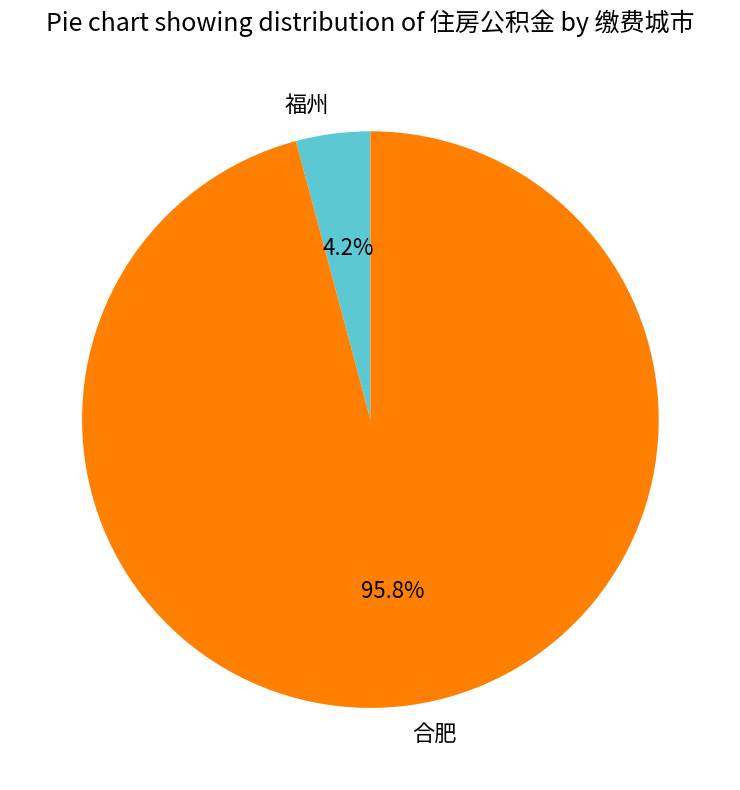

Which category has the smallest portion of the pie?

福州